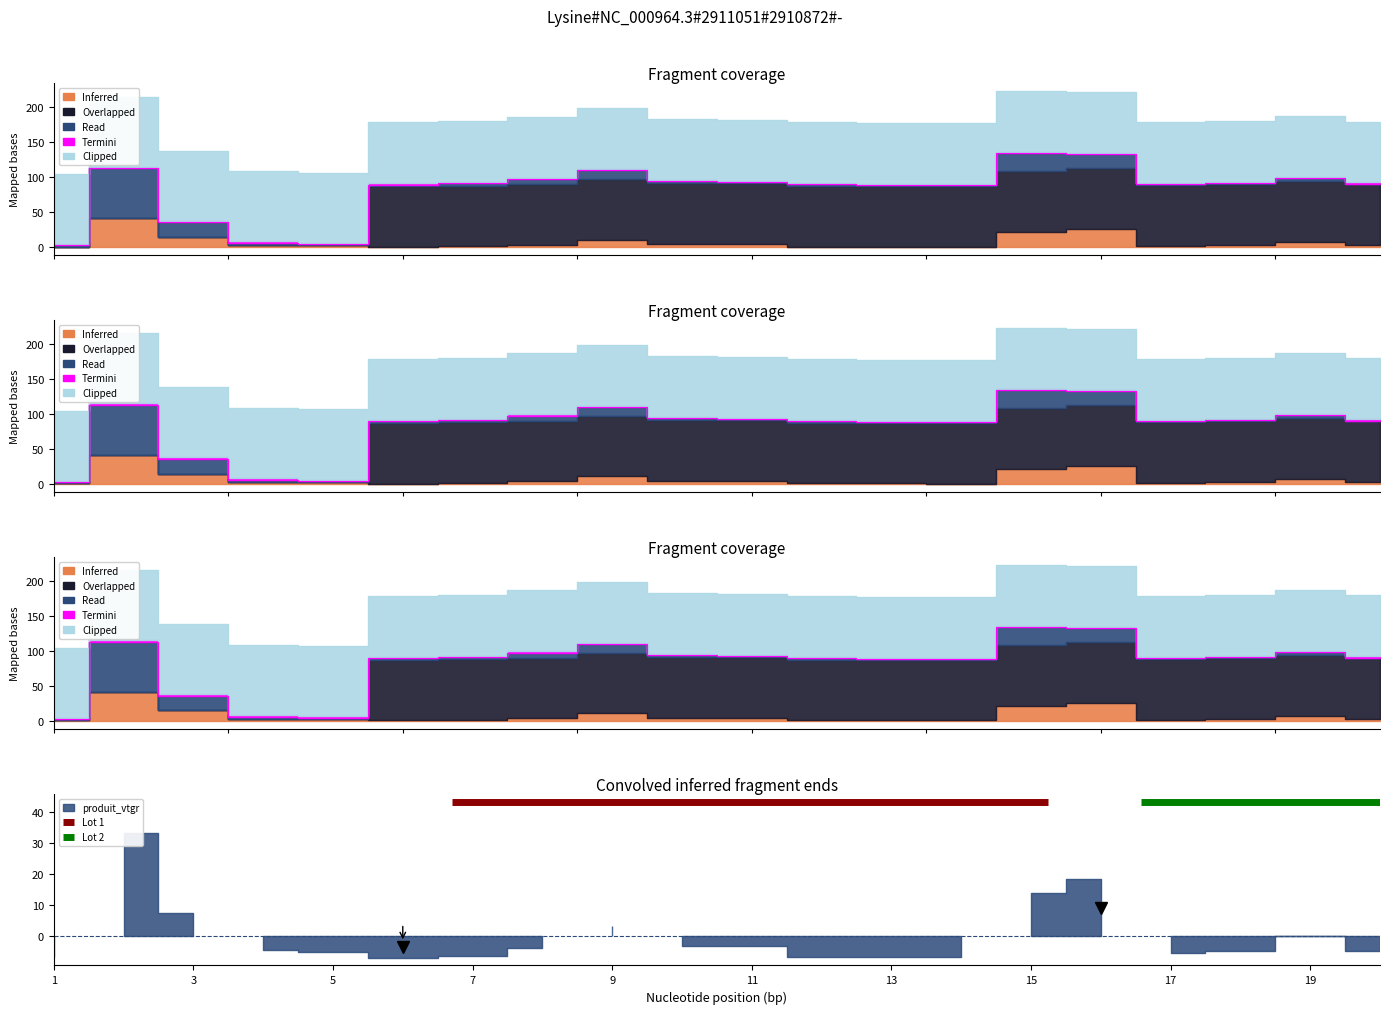

True or false: volume_resineux and lot_nbre intersect in this chart.

False